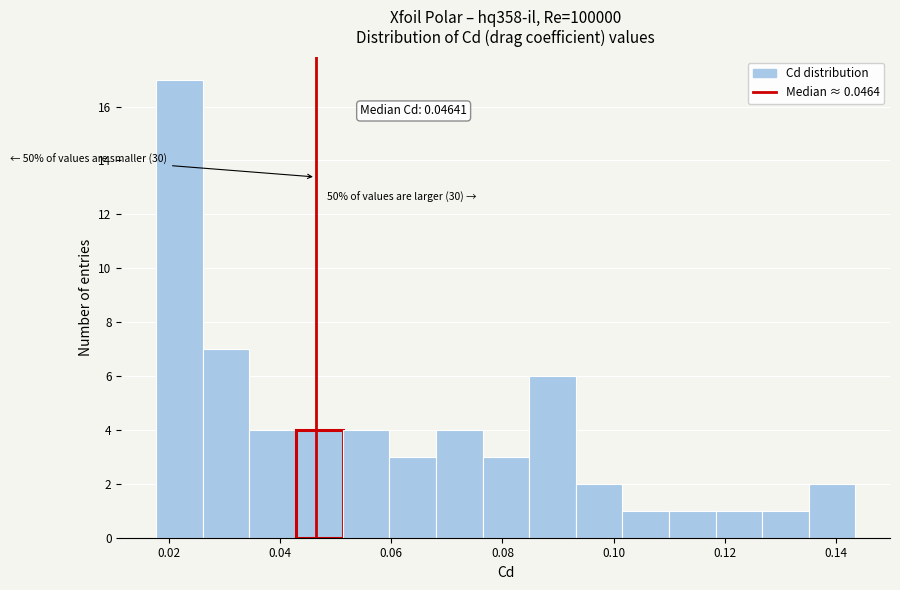

Over which range of the x-axis is the bar tallest?

0.018 to 0.026